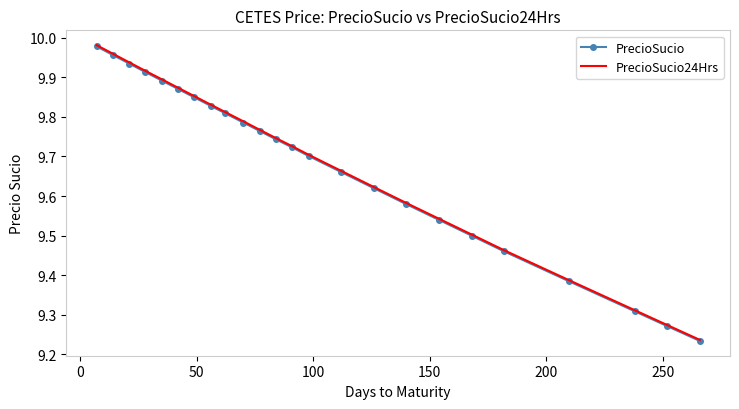

True or false: PrecioSucio and PrecioSucio24Hrs intersect in this chart.

False